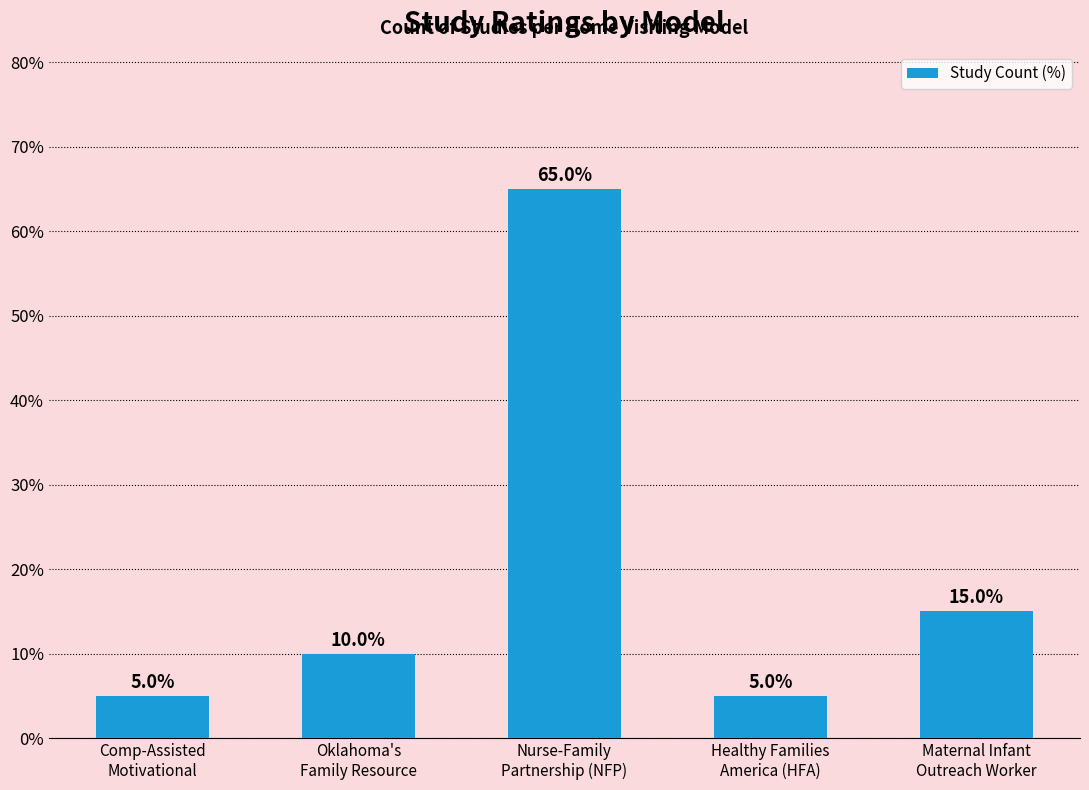

What is the minimum value shown in the chart?

5